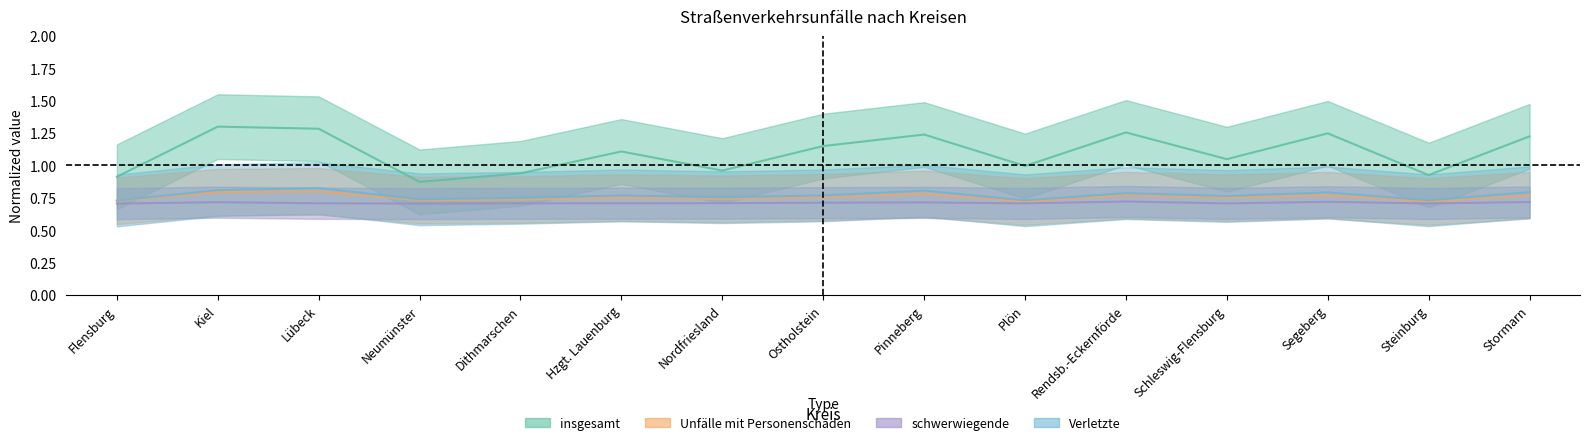

Does the chart have visible grid lines?

No